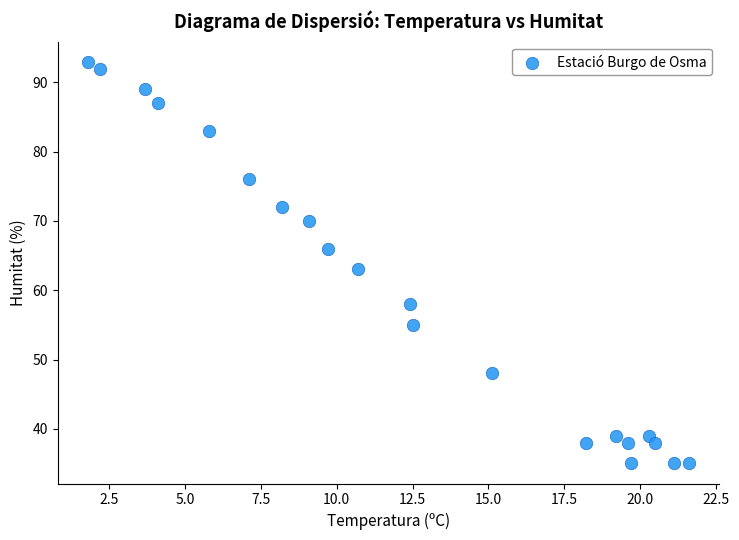

What is the range of Y values (max minus min)?

58